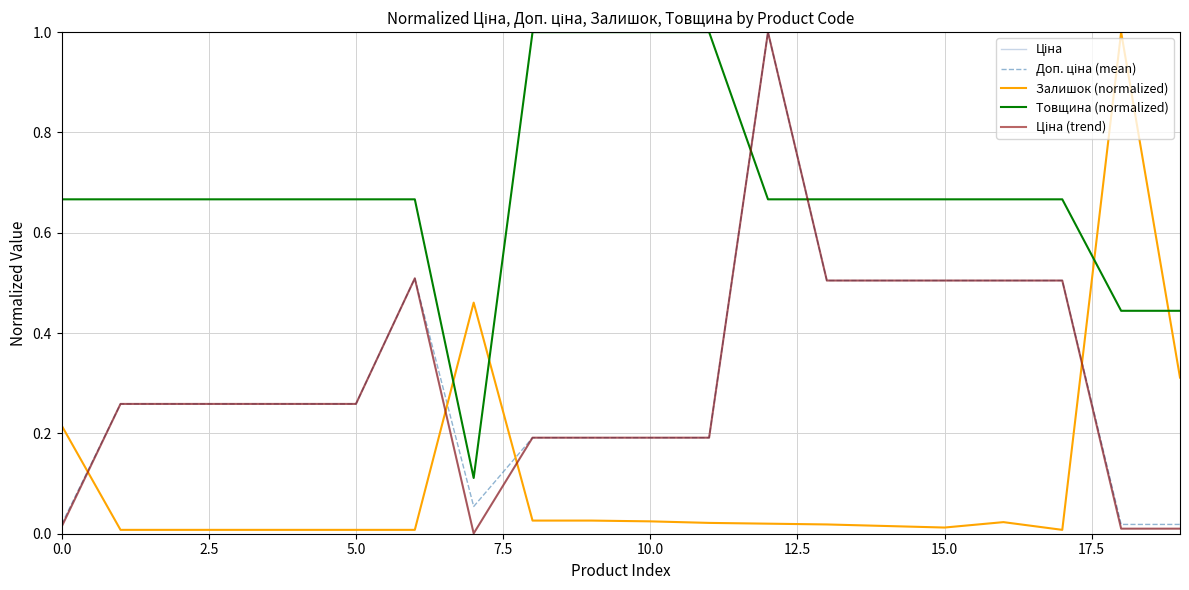

What is the label of the 10th point from the right?

10